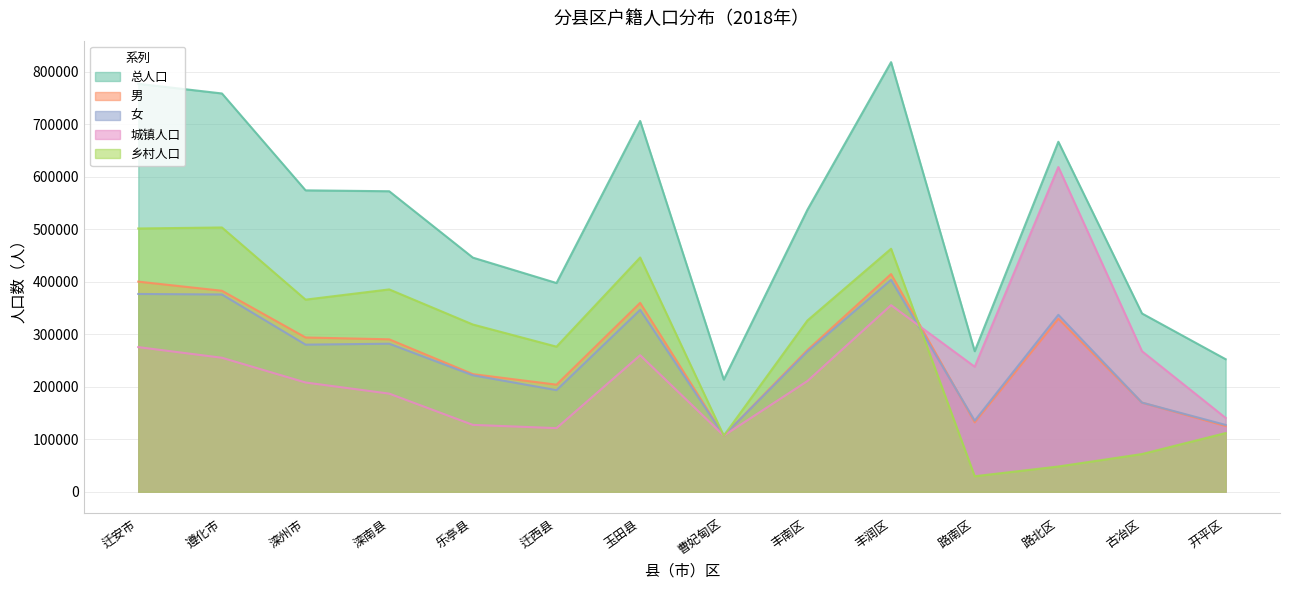

What is the difference between the maximum and second lowest values in the 总人口 series?

565590